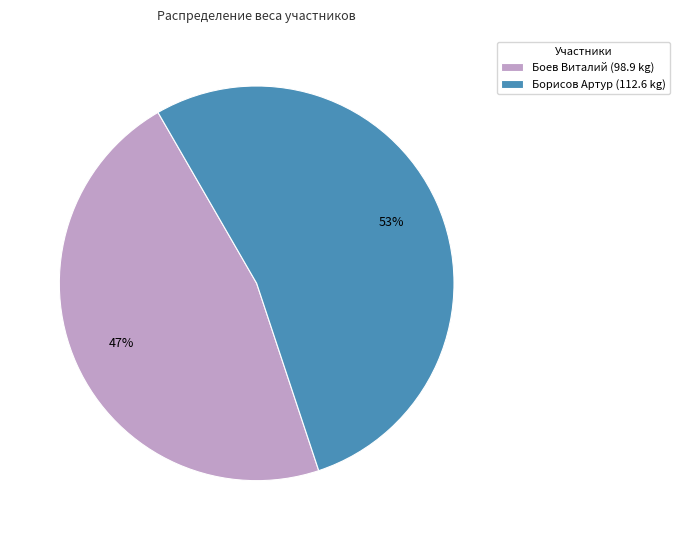

To the nearest percent, what is the combined percentage of Борисов Артур and Боев Виталий?

100%